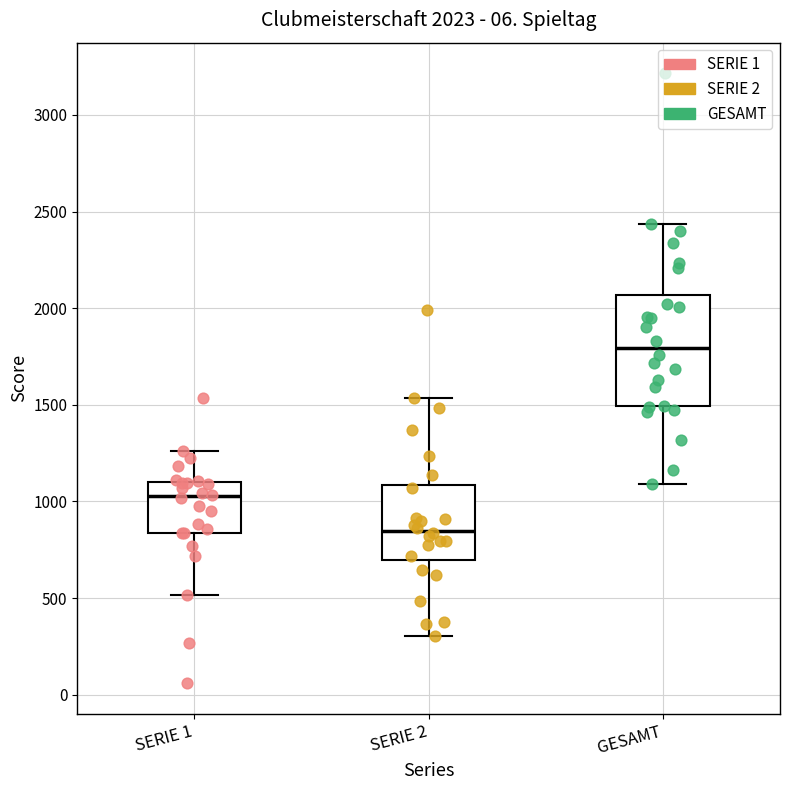

Comparing the boxes themselves (not the whiskers), which one is the tallest?

GESAMT